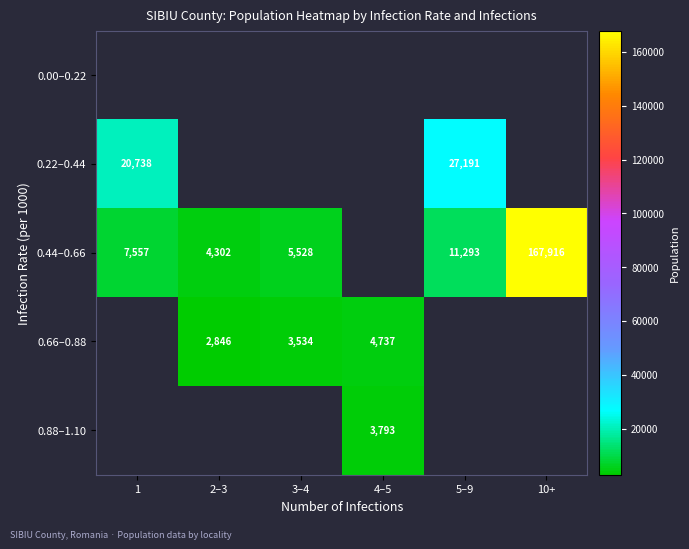

True or false: 0.22–0.44 has a value of 27191 at 5–9.

True